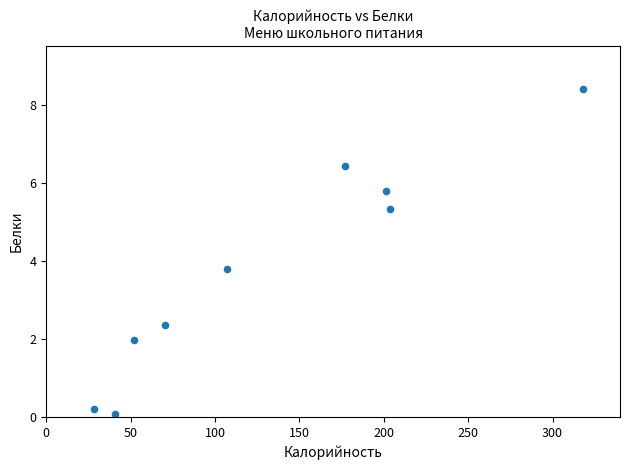

What Y value in the scatter plot is closest to 4?

3.8